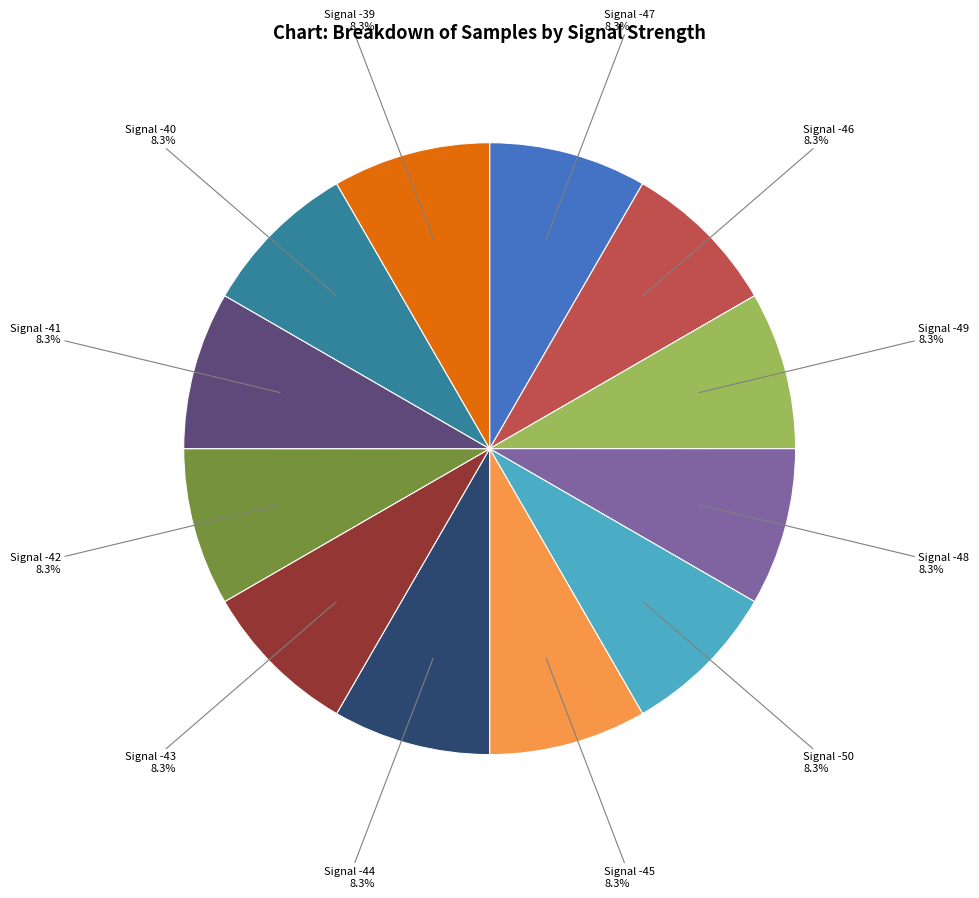

Is there a majority slice in this chart?

No